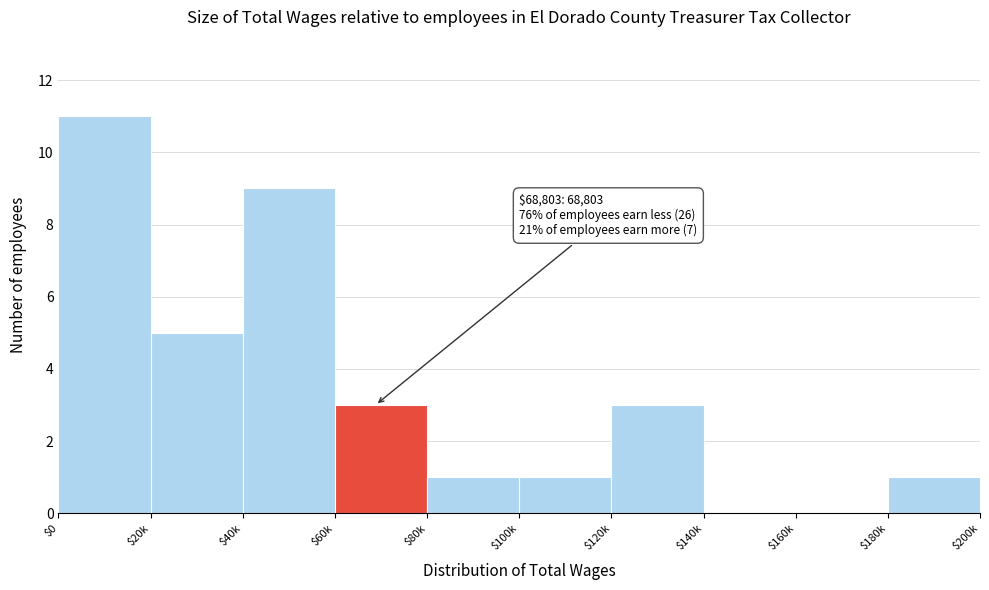

What is the sum of all values?

34